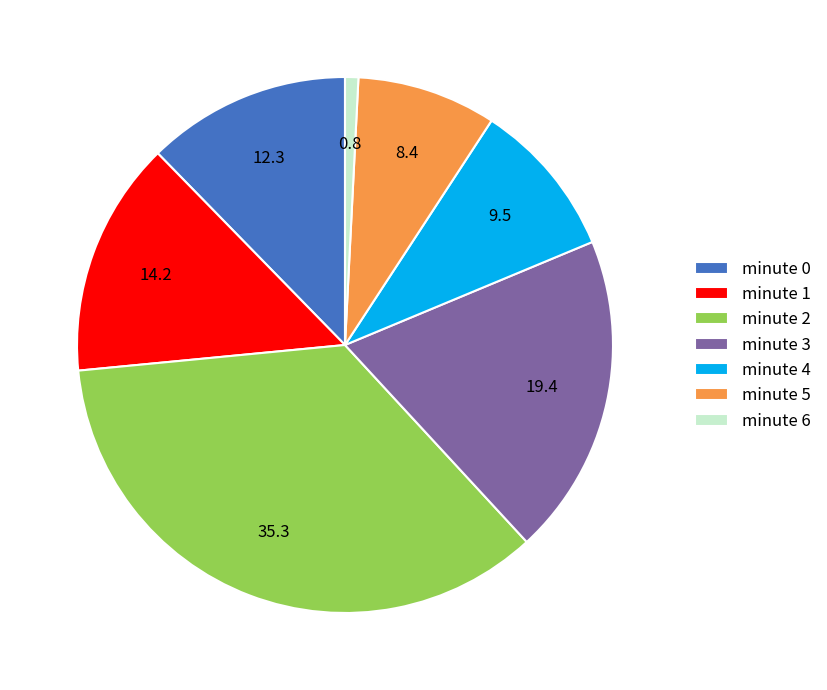

Does minute 3 represent more than half of the total?

No